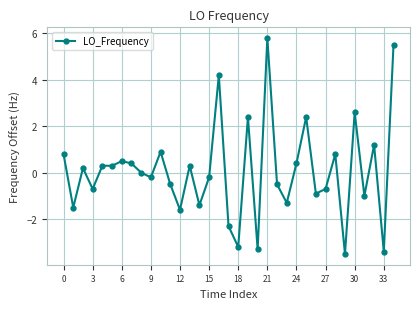

What is the sum of all values?

2.8